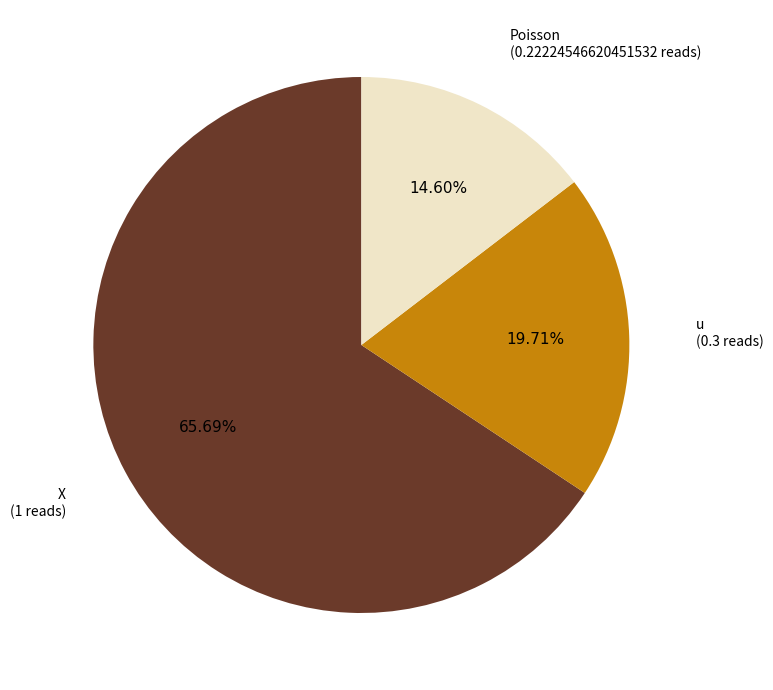

Is there a majority slice in this chart?

Yes